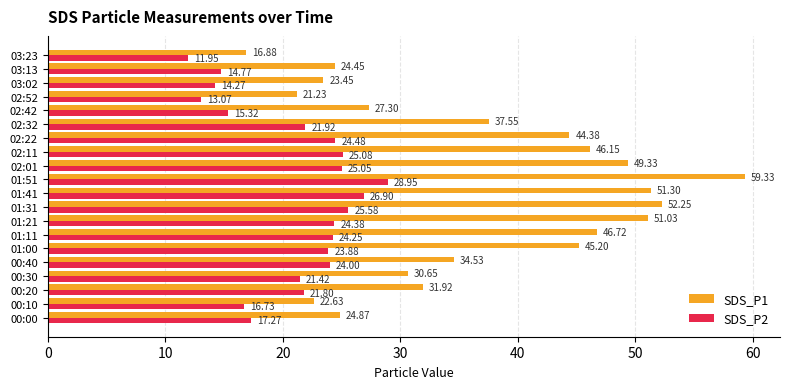

What are all the series names shown in the legend?

SDS_P1, SDS_P2